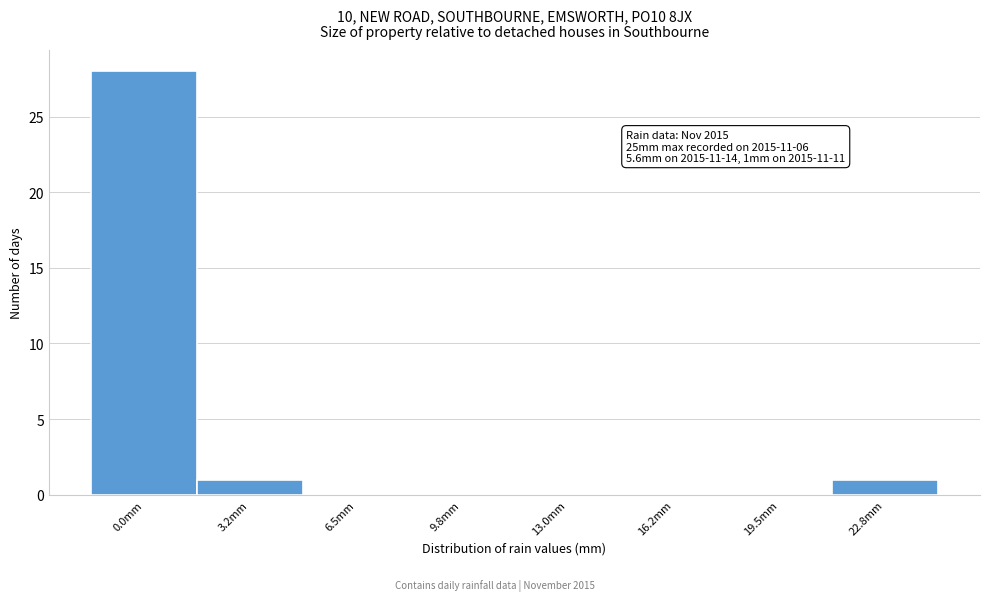

Reading right to left, extract all data points from this chart.

22.8mm=1	19.5mm=0	16.2mm=0	13.0mm=0	9.8mm=0	6.5mm=0	3.2mm=1	0.0mm=28